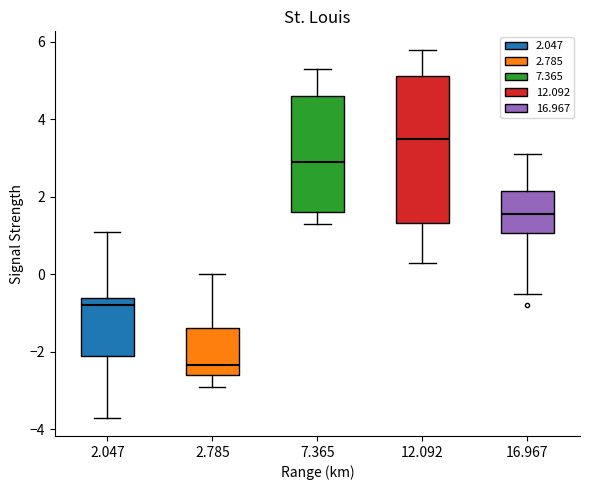

Reading left to right, transcribe this box plot: for each box, give where its median line is, the range the box spans, and where its two whiskers end, as read against the y-axis. The values are not printed on the chart, so give them approximately, as read against the axis.

2.047: median -0.8, box -2.0 to -0.6, whiskers -3.6 to 1.2
2.785: median -2.4, box -2.6 to -1.4, whiskers -2.8 to 0.0
7.365: median 3.0, box 1.6 to 4.6, whiskers 1.4 to 5.4
12.092: median 3.6, box 1.4 to 5.2, whiskers 0.4 to 5.8
16.967: median 1.6, box 1.0 to 2.2, whiskers -0.4 to 3.2